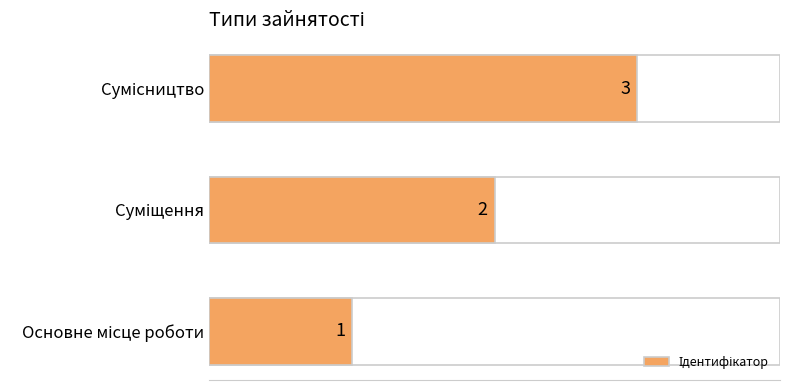

What is the greatest value displayed?

3